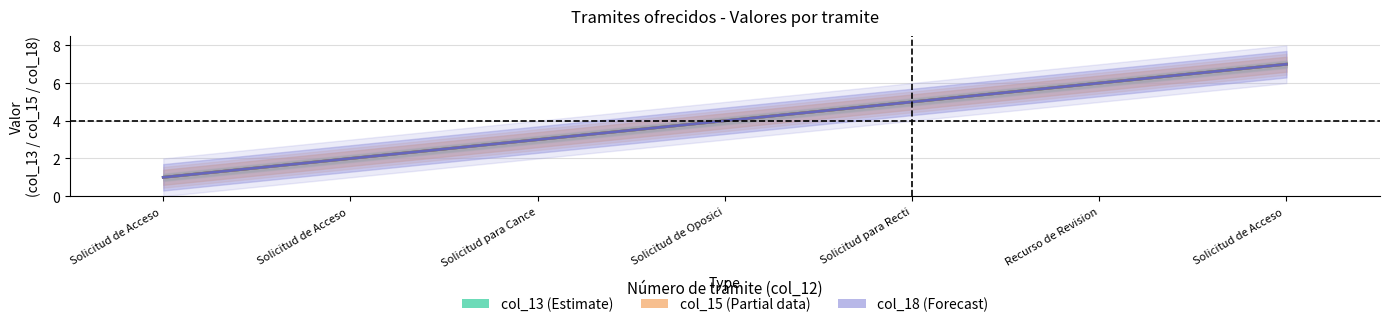

Between Solicitud para Recti and Recurso de Revision, which is larger?

Recurso de Revision